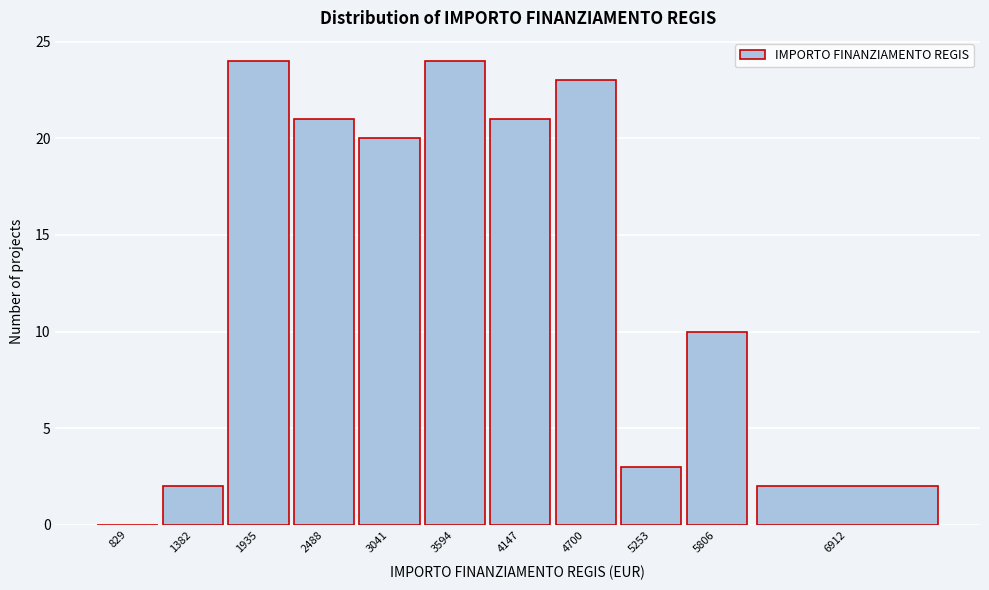

Reading right to left, transcribe all the data shown in this chart.

6912=2	5806=10	5253=3	4700=23	4147=21	3594=24	3041=20	2488=21	1935=24	1382=2	829=0